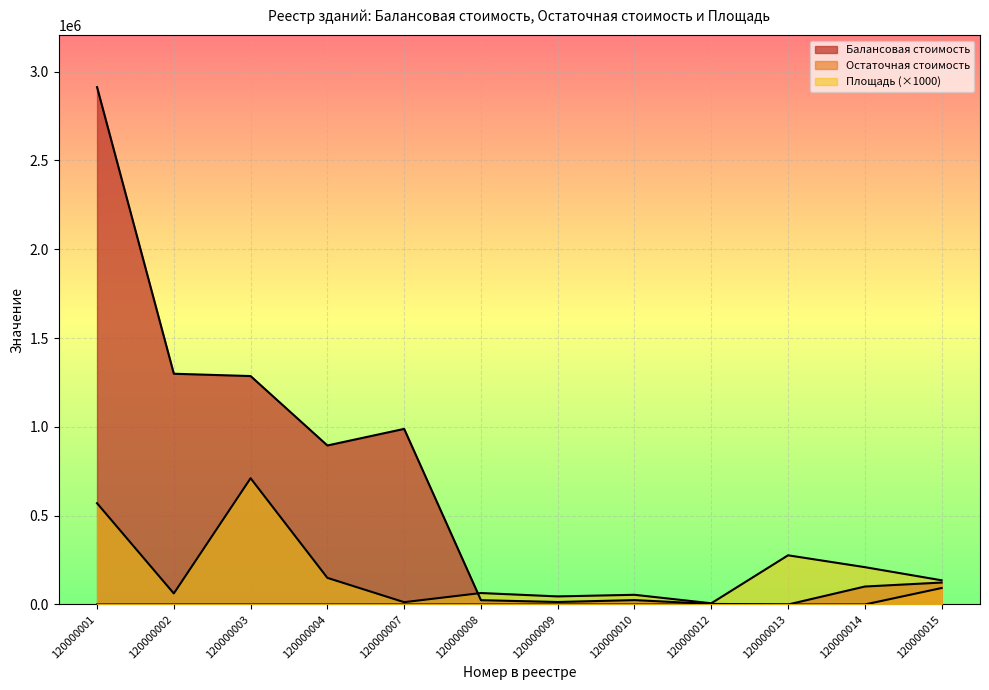

How many lines are shown in the chart?

3